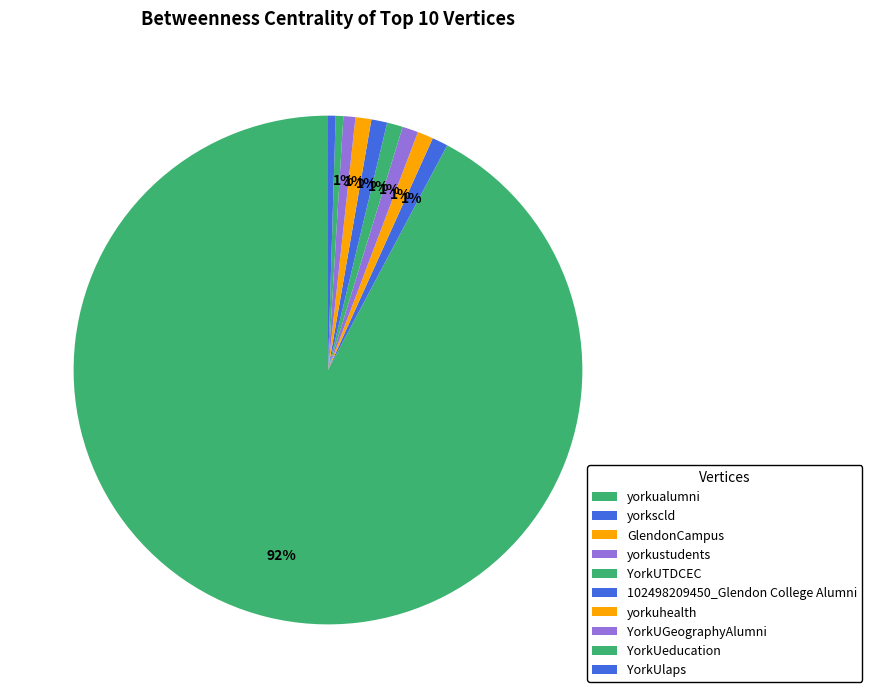

To the nearest percent, what is the combined percentage of YorkUlaps and GlendonCampus?

1%